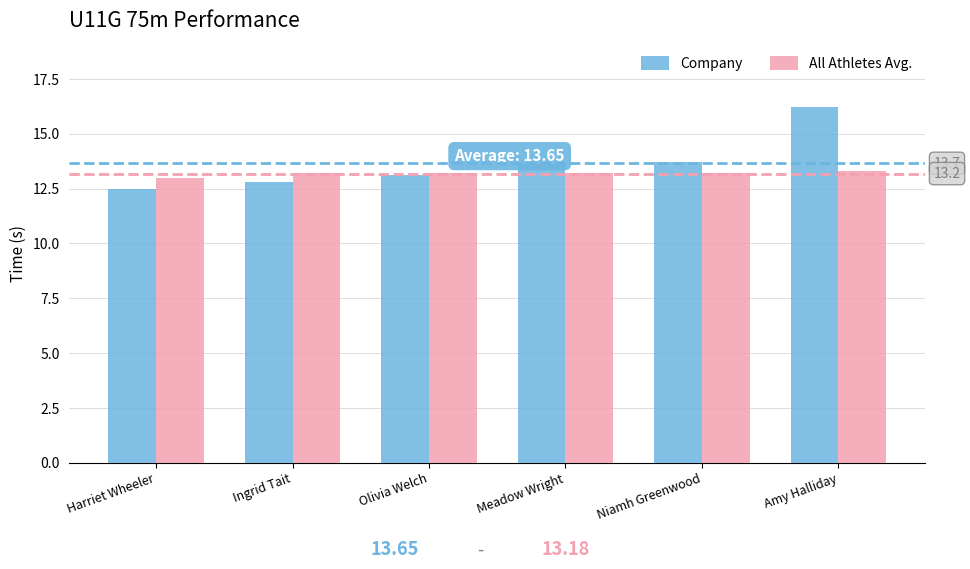

Reading left to right, list all the values displayed in this chart.

Company: Harriet Wheeler=12.5	Ingrid Tait=12.8	Olivia Welch=13.1	Meadow Wright=13.6	Niamh Greenwood=13.7	Amy Halliday=16.2
All Athletes Avg.: Harriet Wheeler=13.0	Ingrid Tait=13.2	Olivia Welch=13.2	Meadow Wright=13.2	Niamh Greenwood=13.2	Amy Halliday=13.3